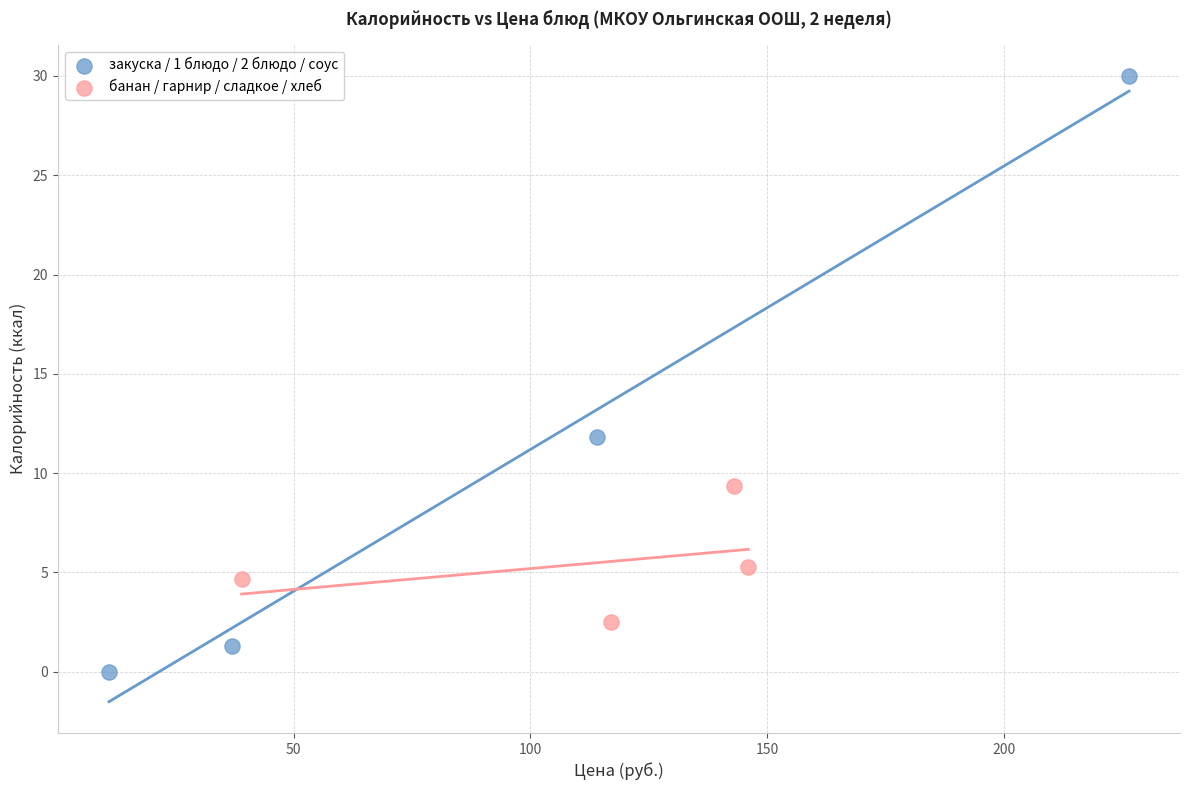

Which series contains the highest Y value?

закуска / 1 блюдо / 2 блюдо / соус